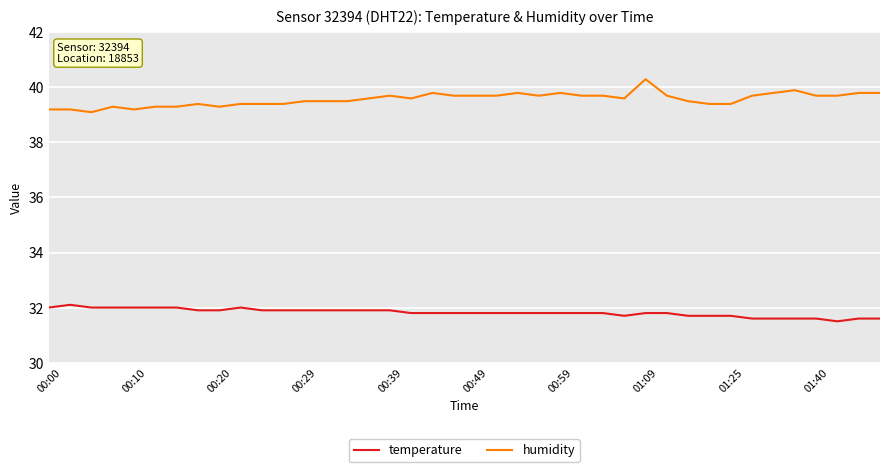

What are all the series names shown in the legend?

temperature, humidity